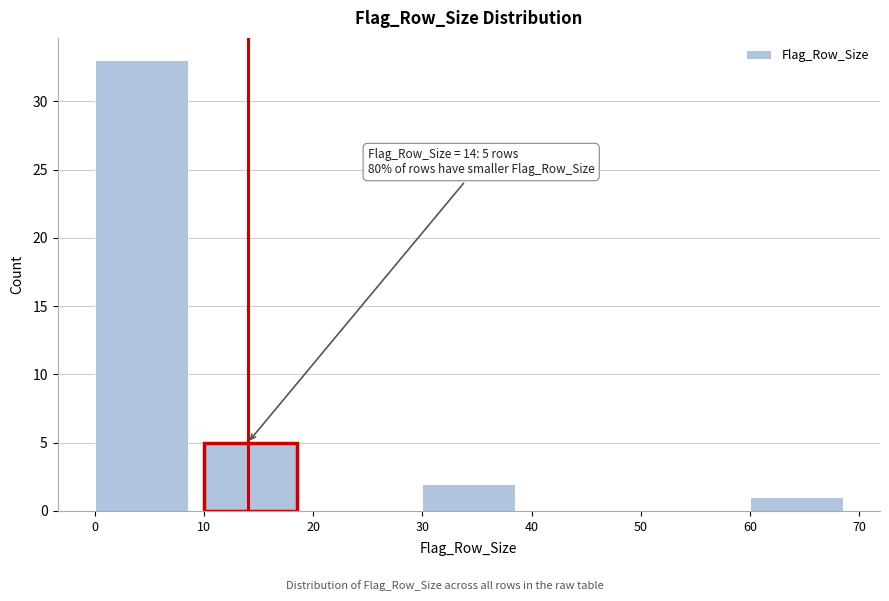

Which range on the x-axis has the tallest bar?

0 to 10